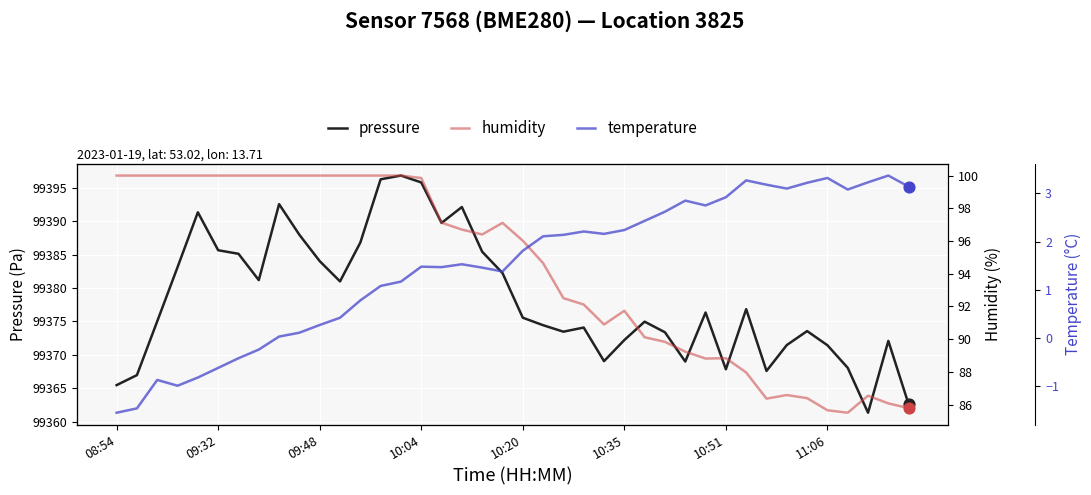

Which series reaches the minimum Y coordinate?

temperature